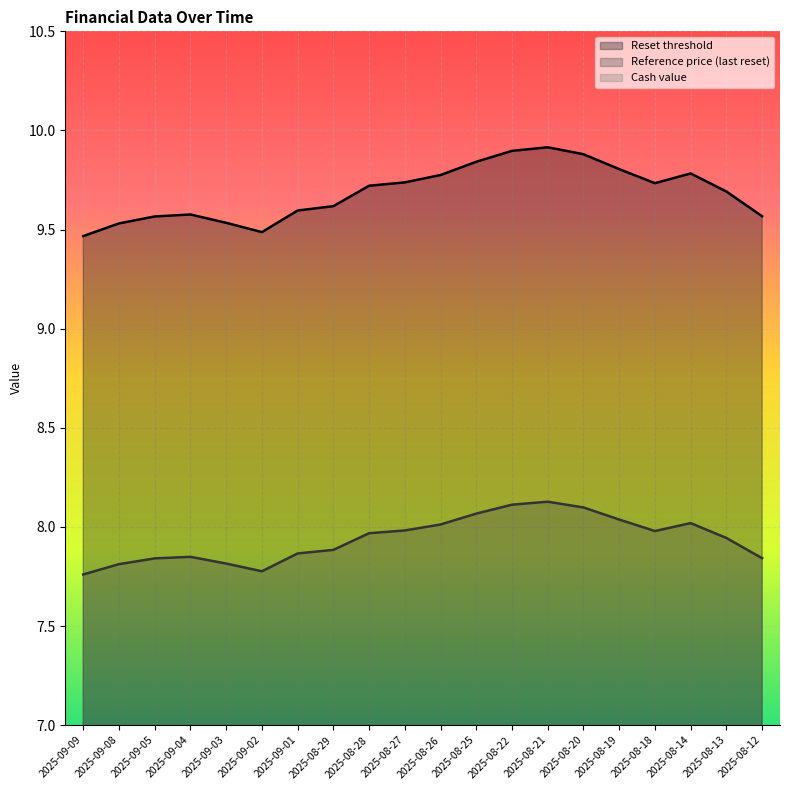

Is it true that Reset threshold equals 5.1 at 2025-09-08?

False